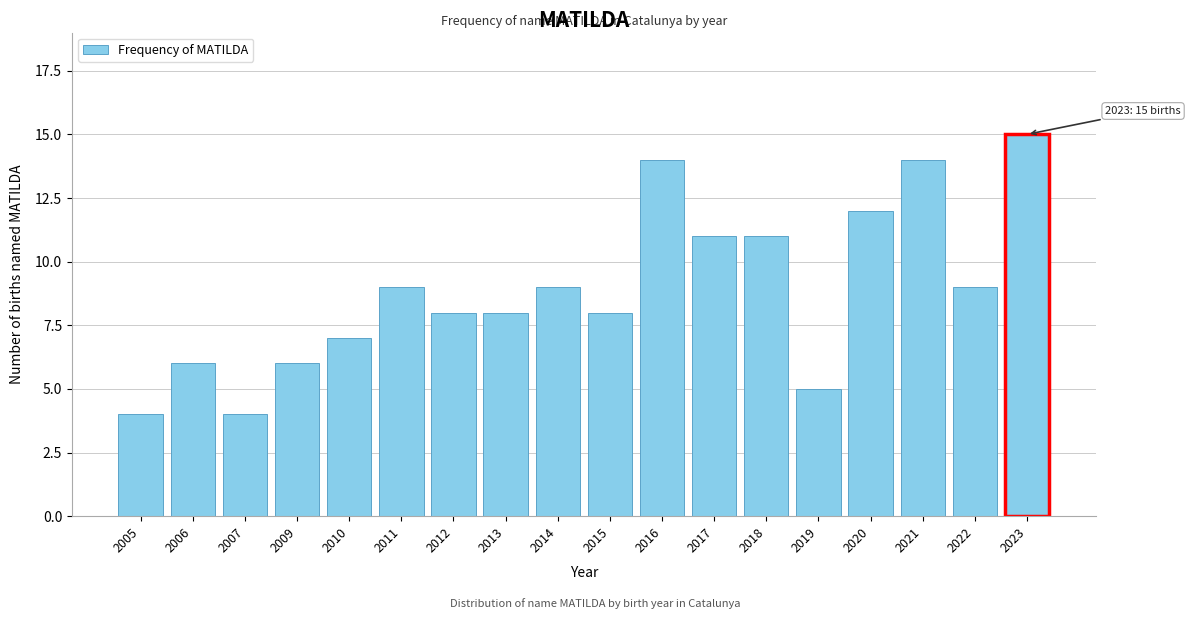

Reading left to right, extract all data points from this chart.

2005=4	2006=6	2007=4	2009=6	2010=7	2011=9	2012=8	2013=8	2014=9	2015=8	2016=14	2017=11	2018=11	2019=5	2020=12	2021=14	2022=9	2023=15